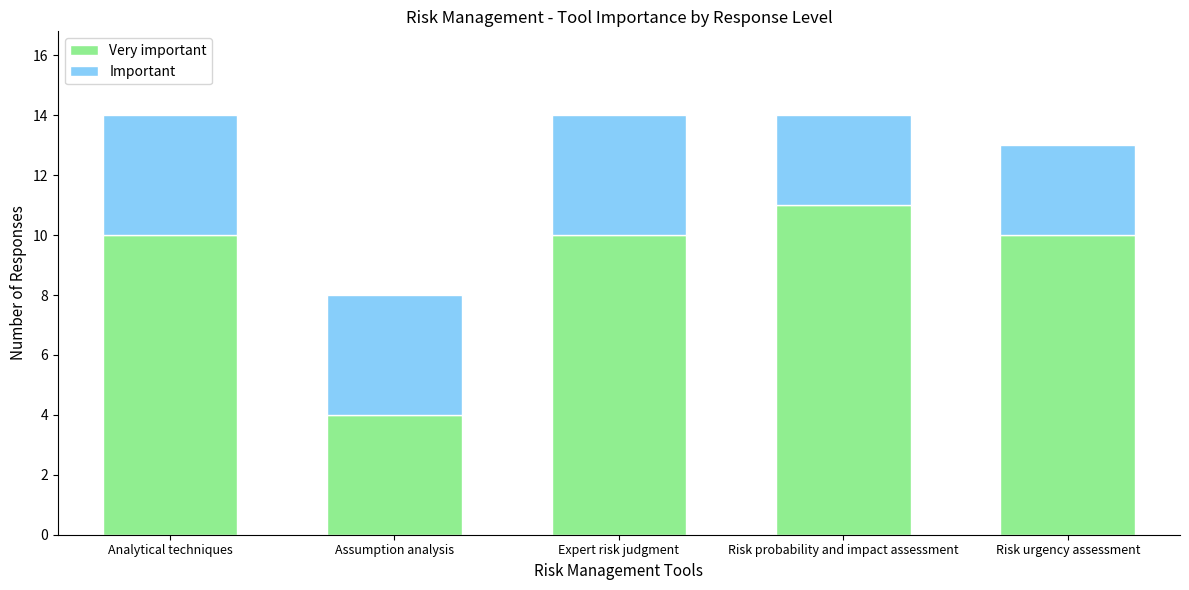

What is the difference between the maximum and second lowest values in the Very important series?

1